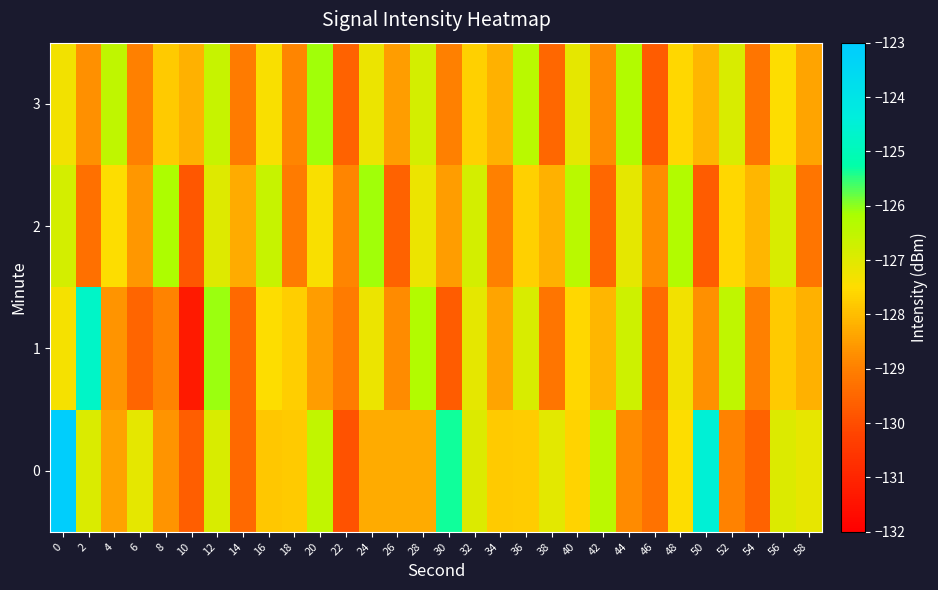

Reading right to left, what are all the values shown in this chart?

0: 58=-127.1	56=-127.0	54=-129.6	52=-129.0	50=-124.5	48=-127.5	46=-129.3	44=-128.8	42=-126.4	40=-127.7	38=-127.1	36=-127.8	34=-127.8	32=-126.9	30=-125.3	28=-128.3	26=-128.3	24=-128.3	22=-129.9	20=-126.5	18=-127.8	16=-127.9	14=-129.5	12=-126.9	10=-129.7	8=-128.7	6=-127.1	4=-128.4	2=-126.9	0=-123.1
1: 58=-128.2	56=-127.8	54=-129.0	52=-126.5	50=-128.7	48=-127.3	46=-129.4	44=-126.7	42=-128.1	40=-127.6	38=-129.2	36=-126.9	34=-128.4	32=-127.1	30=-129.7	28=-126.3	26=-128.8	24=-127.2	22=-129.1	20=-128.5	18=-127.7	16=-127.5	14=-129.5	12=-126.1	10=-131.3	8=-128.9	6=-129.5	4=-128.7	2=-124.7	0=-127.3
2: 58=-129.2	56=-126.9	54=-128.1	52=-127.6	50=-129.7	48=-126.3	46=-128.8	44=-127.1	42=-129.5	40=-126.4	38=-128.2	36=-127.7	34=-129.0	32=-126.8	30=-128.5	28=-127.2	26=-129.6	24=-126.1	22=-128.9	20=-127.4	18=-129.1	16=-126.6	14=-128.3	12=-127.0	10=-129.8	8=-126.2	6=-128.6	4=-127.5	2=-129.3	0=-126.8
3: 58=-128.4	56=-127.5	54=-129.2	52=-126.9	50=-128.1	48=-127.6	46=-129.7	44=-126.3	42=-128.8	40=-127.1	38=-129.5	36=-126.4	34=-128.2	32=-127.7	30=-129.0	28=-126.8	26=-128.5	24=-127.2	22=-129.6	20=-126.1	18=-128.9	16=-127.4	14=-129.1	12=-126.6	10=-128.2	8=-127.8	6=-129.0	4=-126.5	2=-128.7	0=-127.3